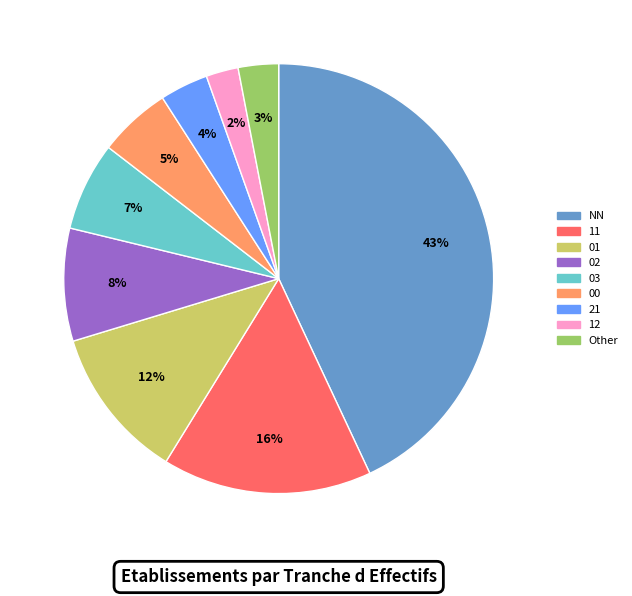

Is there a majority slice in this chart?

No